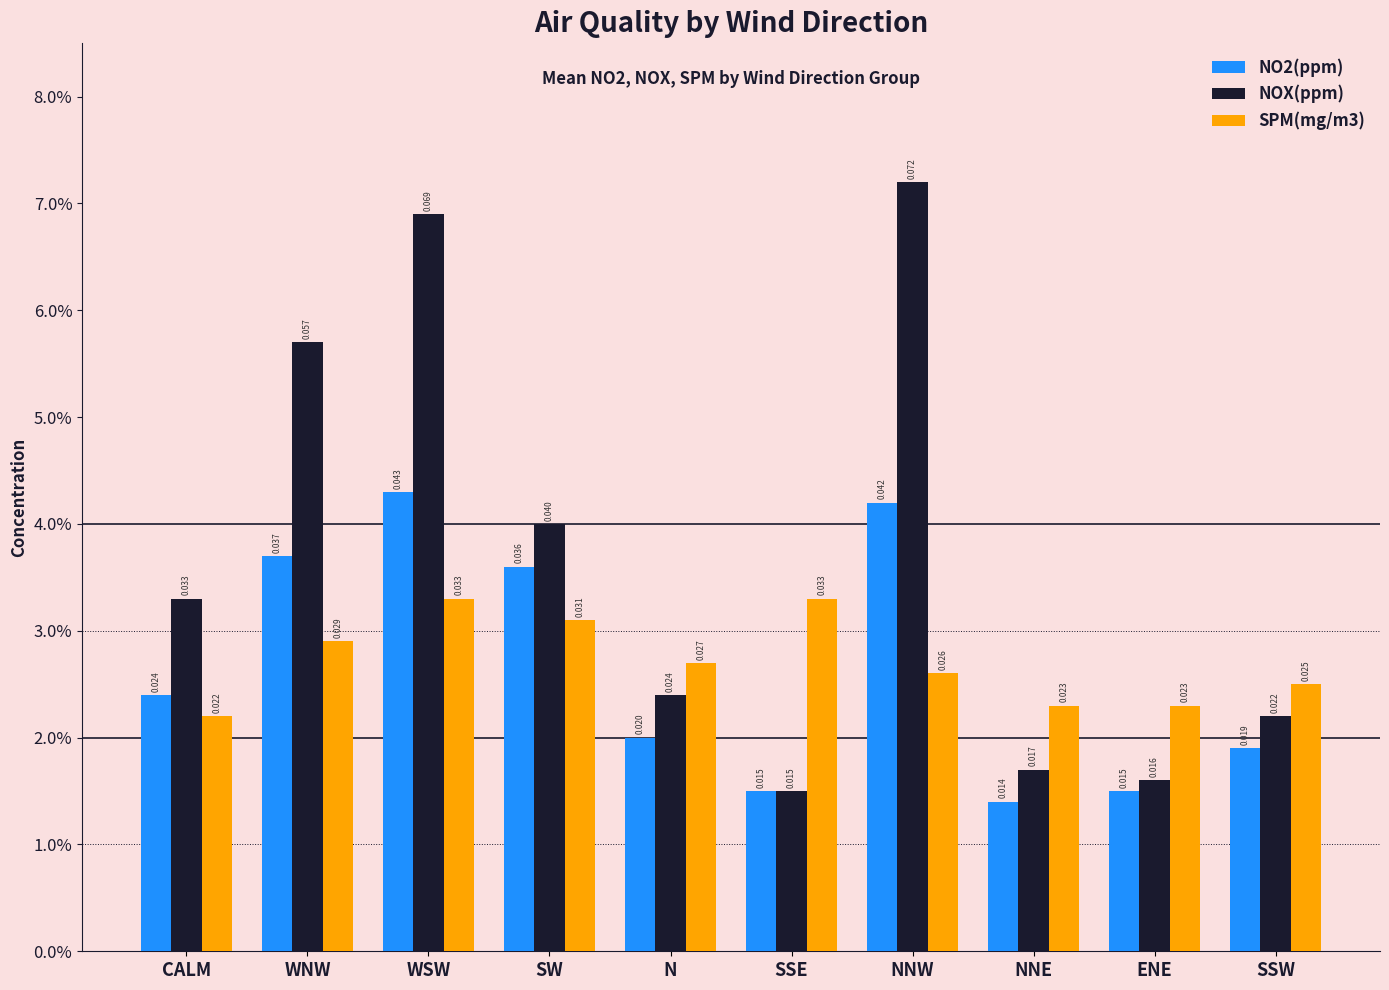

Reading left to right, transcribe all the data shown in this chart.

NO2(ppm): 0.0	0.0	0.0	0.0	0.0	0.0	0.0	0.0	0.0	0.0
NOX(ppm): 0.0	0.1	0.1	0.0	0.0	0.0	0.1	0.0	0.0	0.0
SPM(mg/m3): 0.0	0.0	0.0	0.0	0.0	0.0	0.0	0.0	0.0	0.0